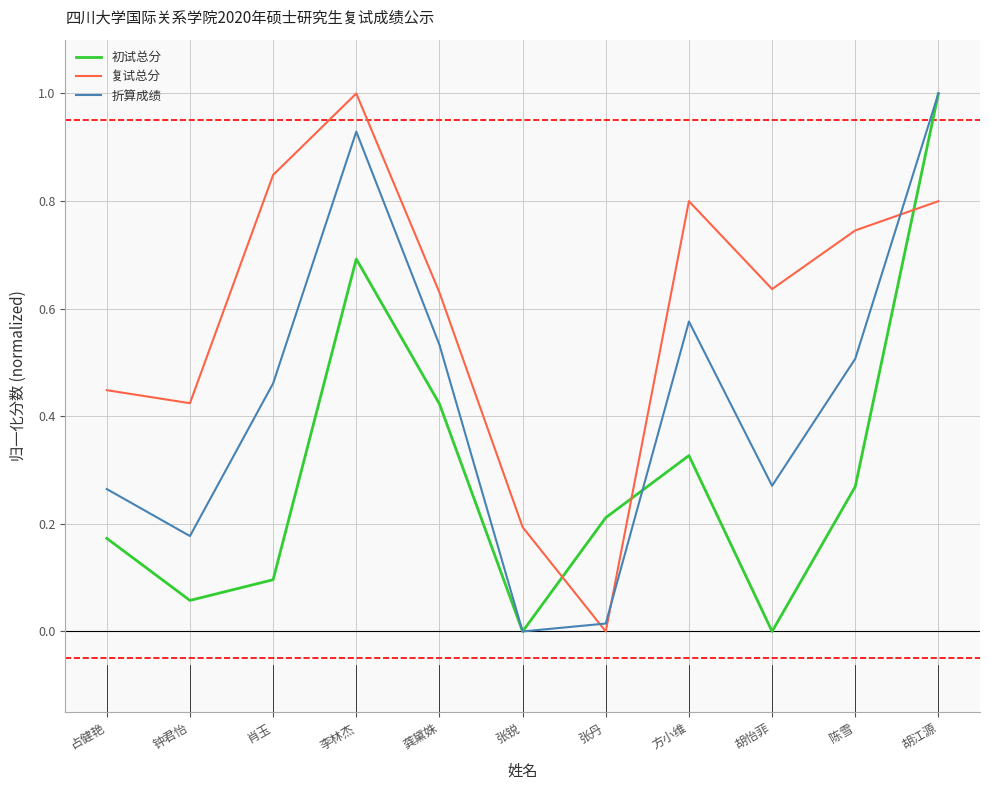

Count the number of data series in this chart.

3